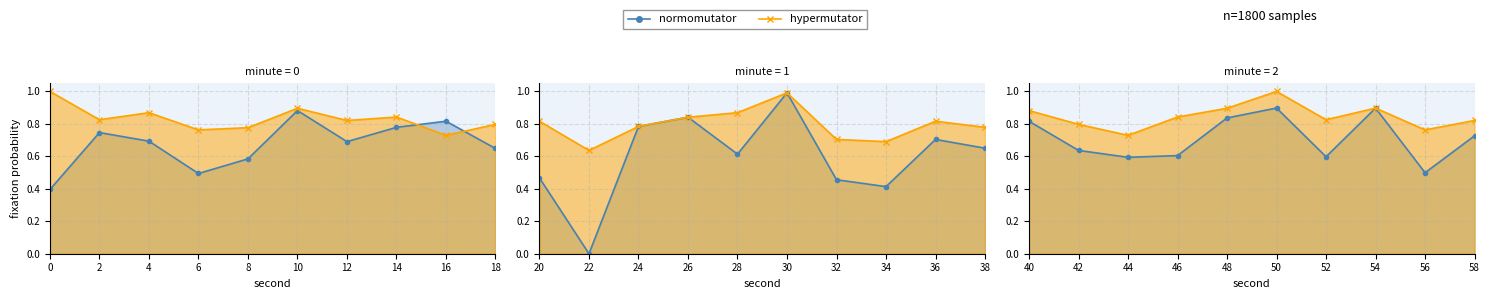

In normomutator, how many points are lower than both neighbors (excluding endpoints)?

2